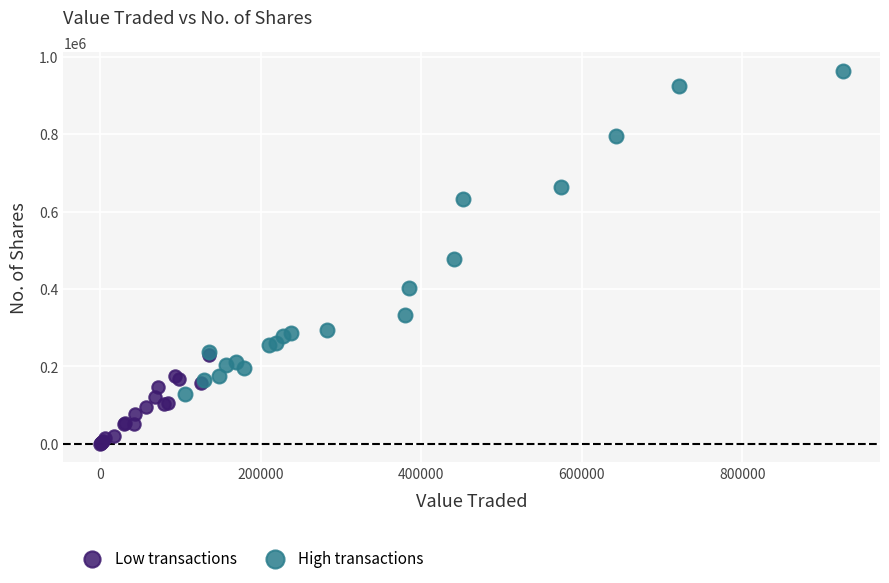

Which series reaches the minimum Y coordinate?

Low transactions